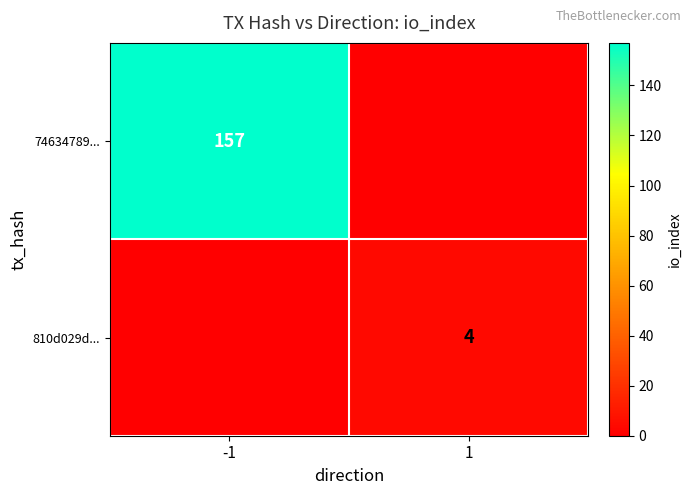

Which has a higher value, -1 or 1?

-1